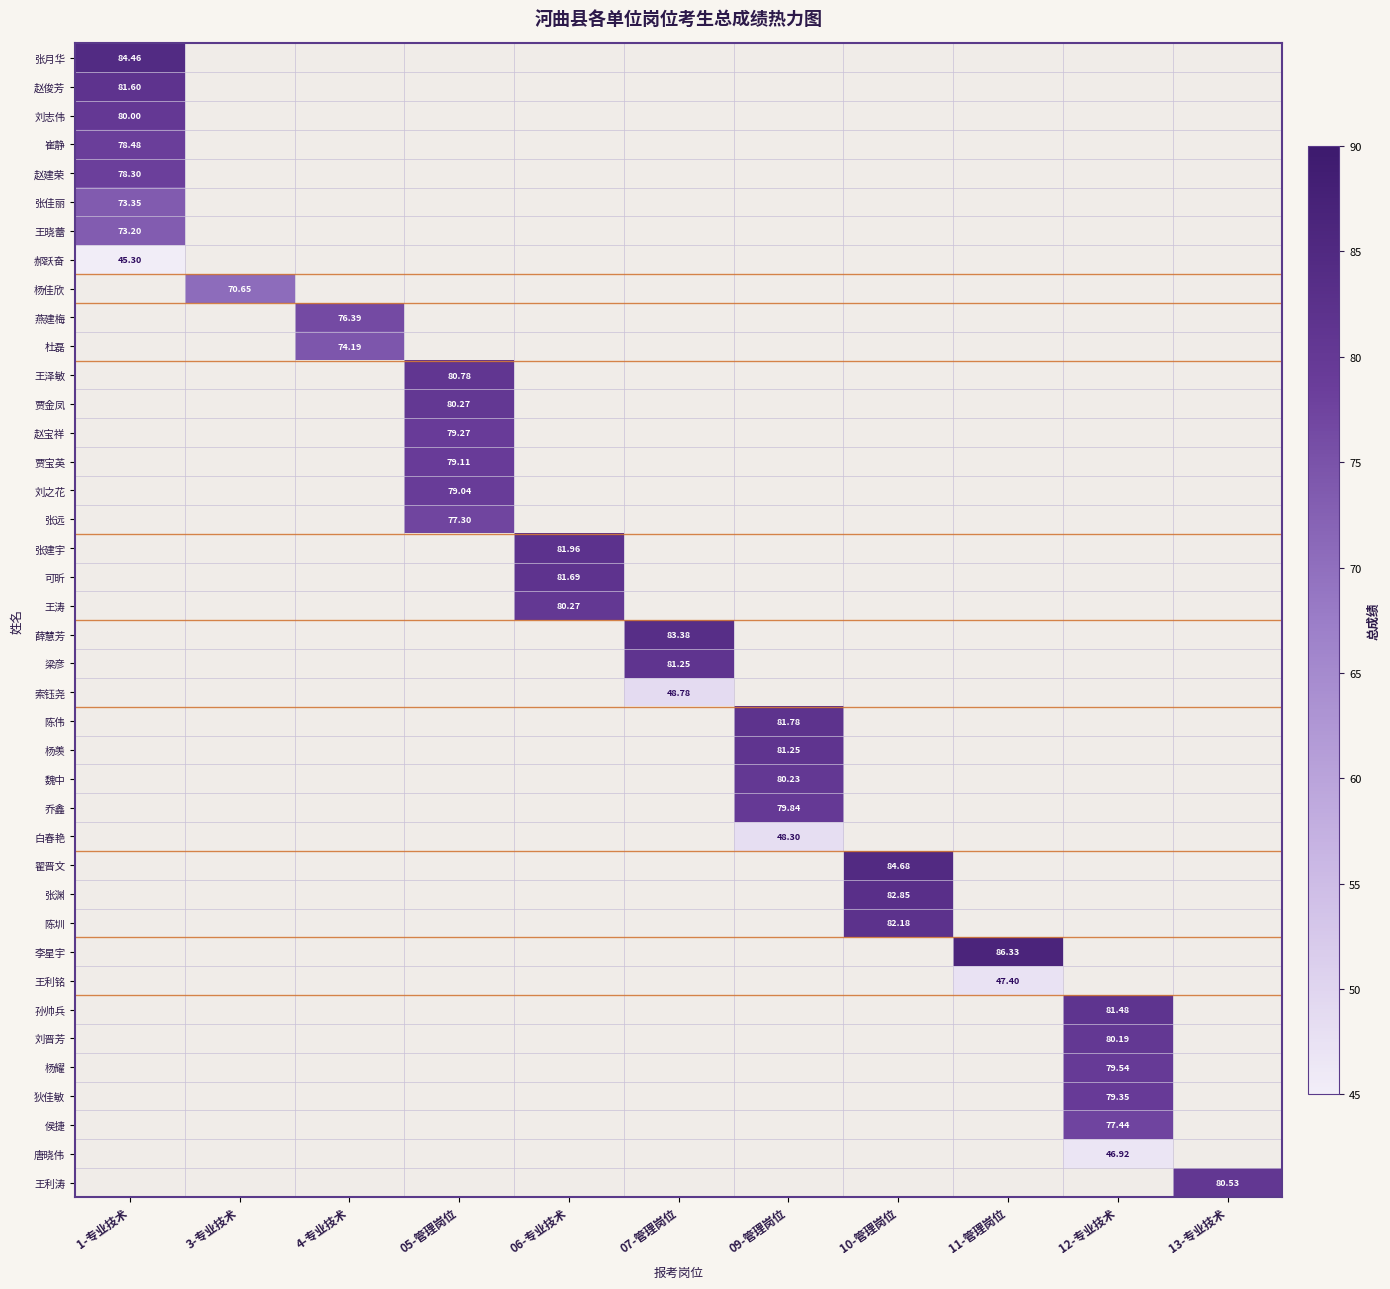

True or false: 杨佳欣 has a value of 30.9 at 1-专业技术.

False